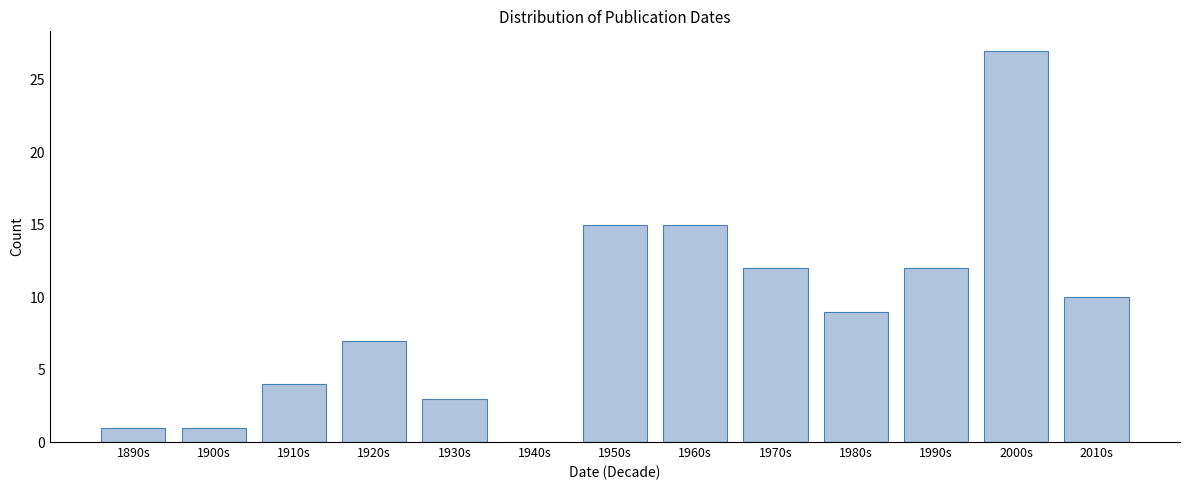

Reading left to right, transcribe all the data shown in this chart.

1890s=1	1900s=1	1910s=4	1920s=7	1930s=3	1940s=0	1950s=15	1960s=15	1970s=12	1980s=9	1990s=12	2000s=27	2010s=10